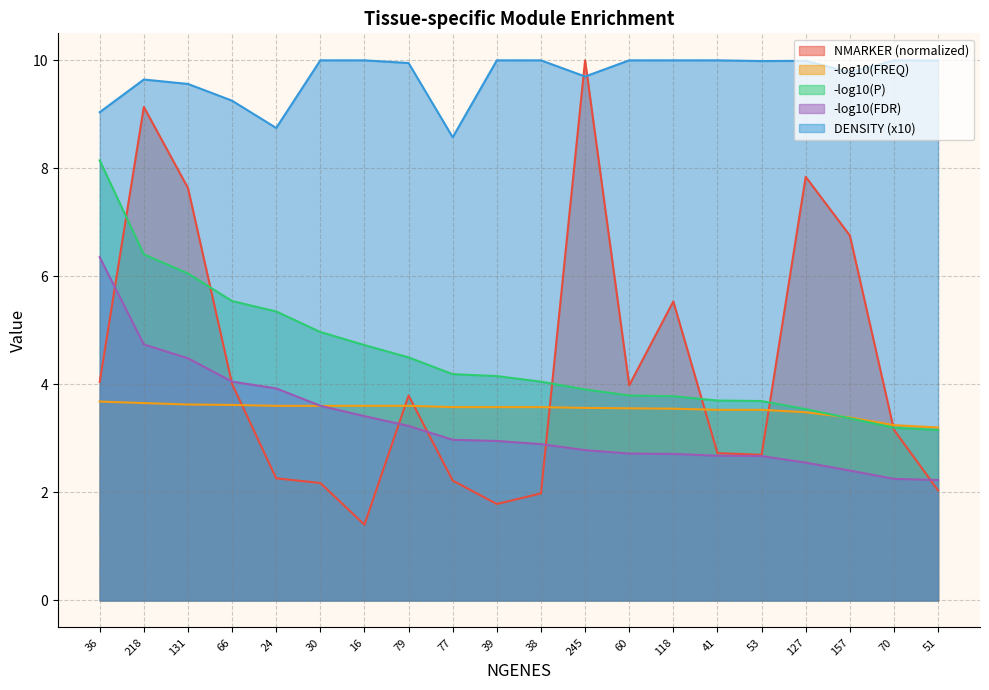

What is the minimum value shown in the chart?

1.4